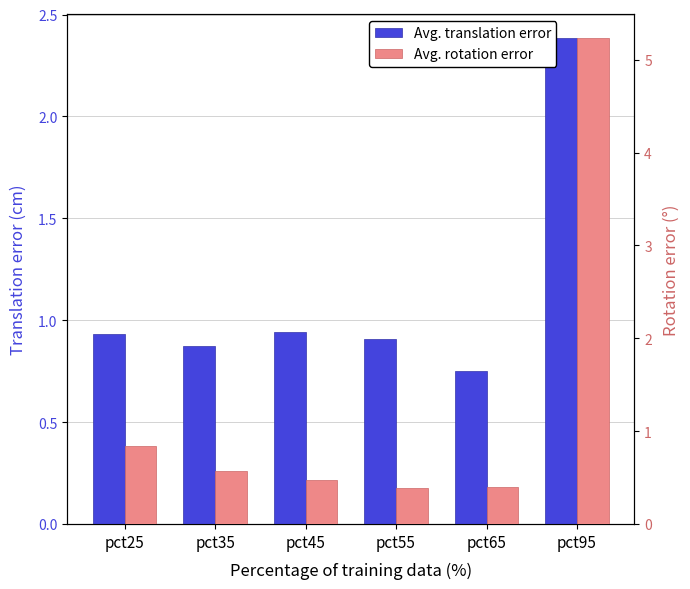

Reading left to right, what are all the values shown in this chart?

Avg. translation error: pct25=0.9	pct35=0.9	pct45=0.9	pct55=0.9	pct65=0.8	pct95=2.4
Avg. rotation error: pct25=0.8	pct35=0.6	pct45=0.5	pct55=0.4	pct65=0.4	pct95=5.2